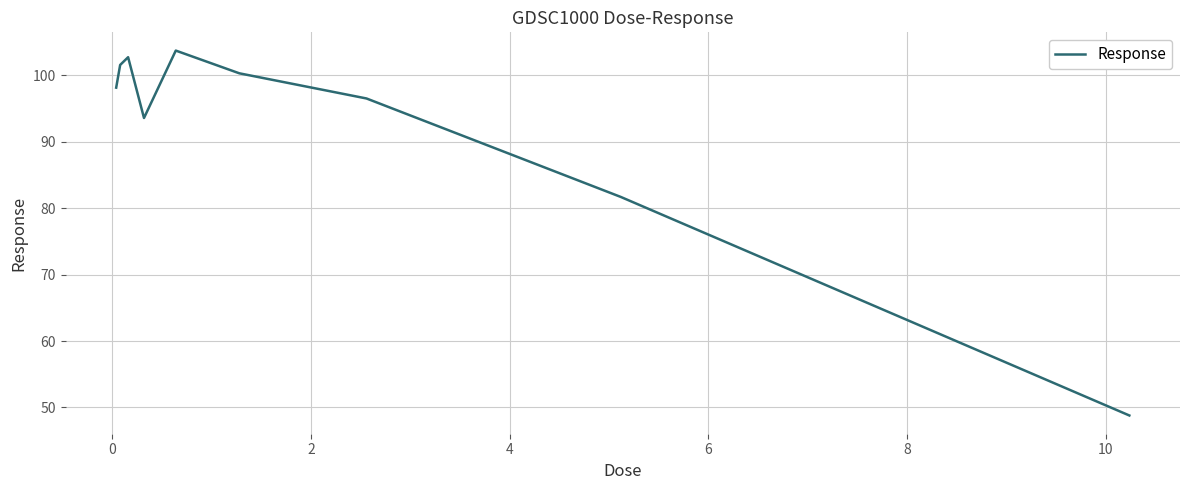

What is the difference between the maximum and minimum values?

54.9